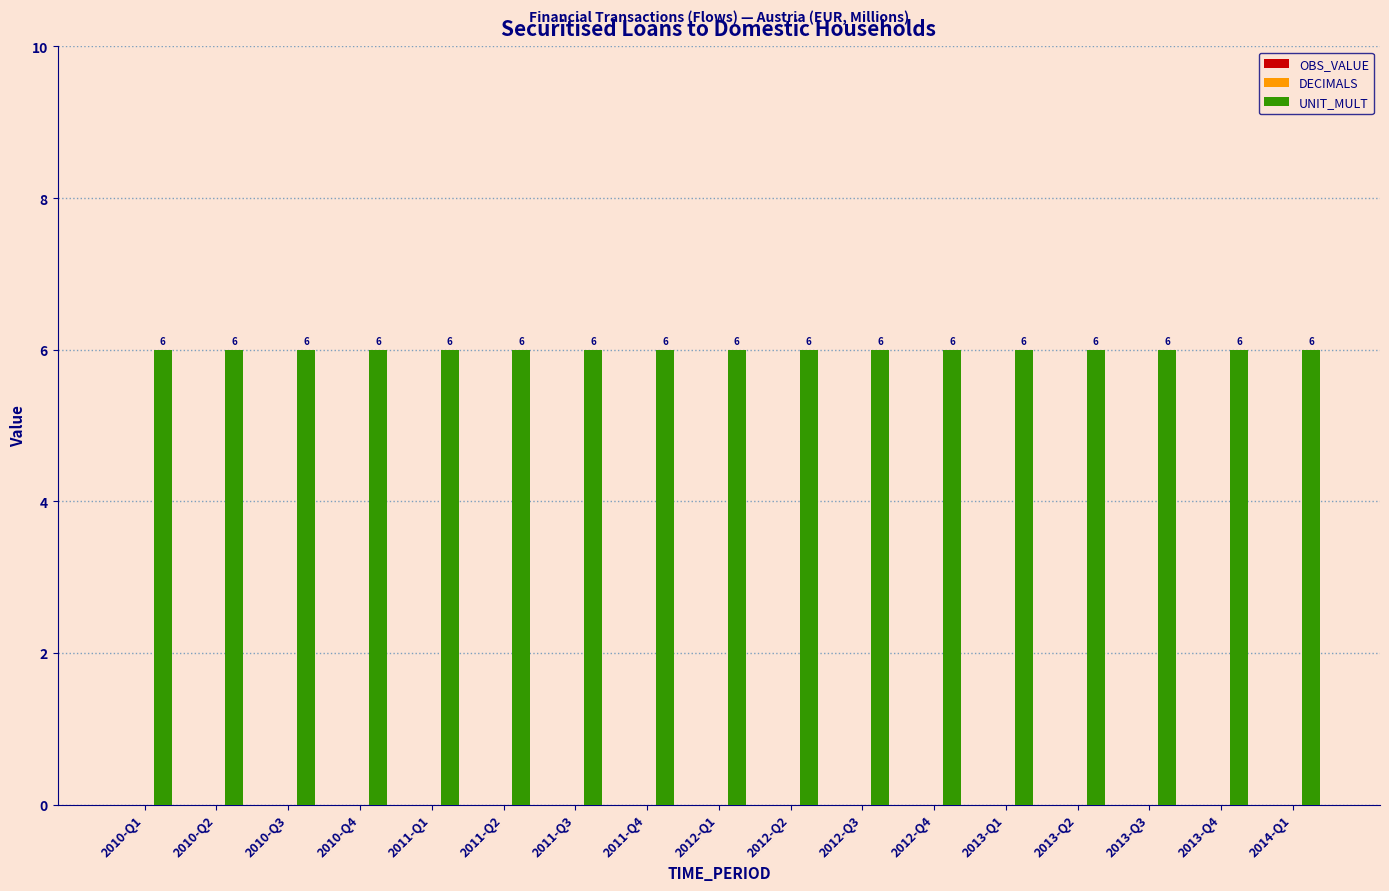

What is the label of the 15th bar from the right?

2010-Q3